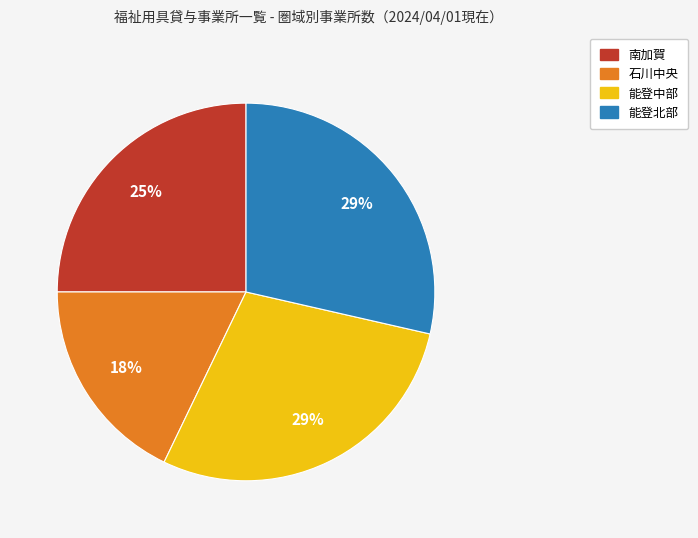

What percentage is the 能登北部 slice, to the nearest percent?

29%